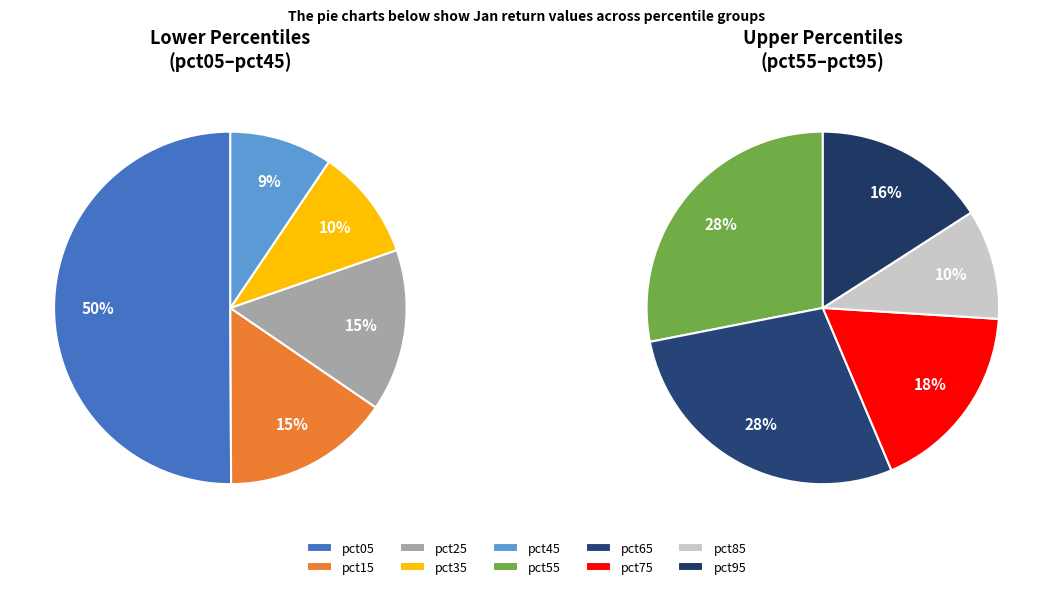

Is it true that pct15 is 1% of the pie?

False